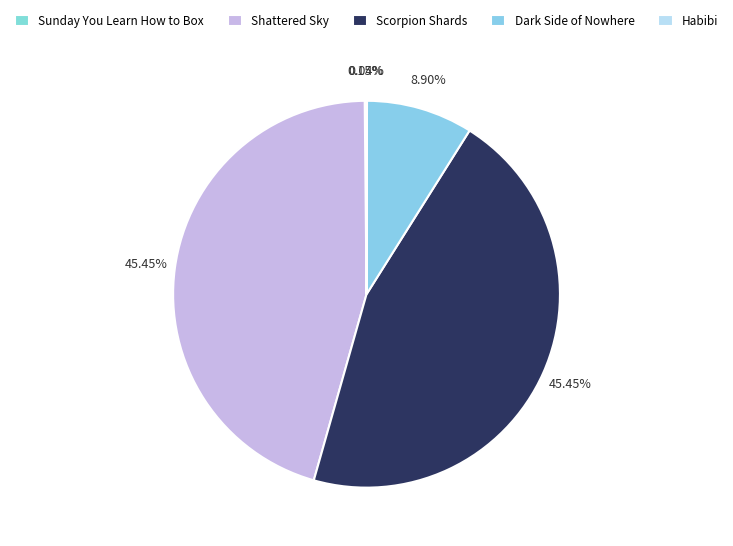

To the nearest percent, what is the combined percentage of Dark Side of Nowhere and Sunday You Learn How to Box?

9%